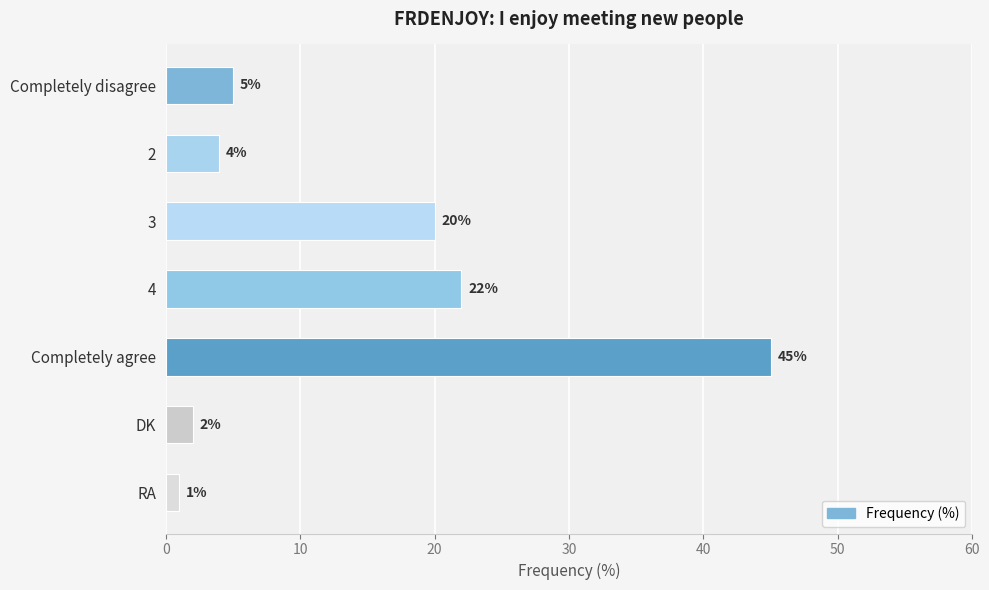

What is the difference between the values at RA and 3?

19